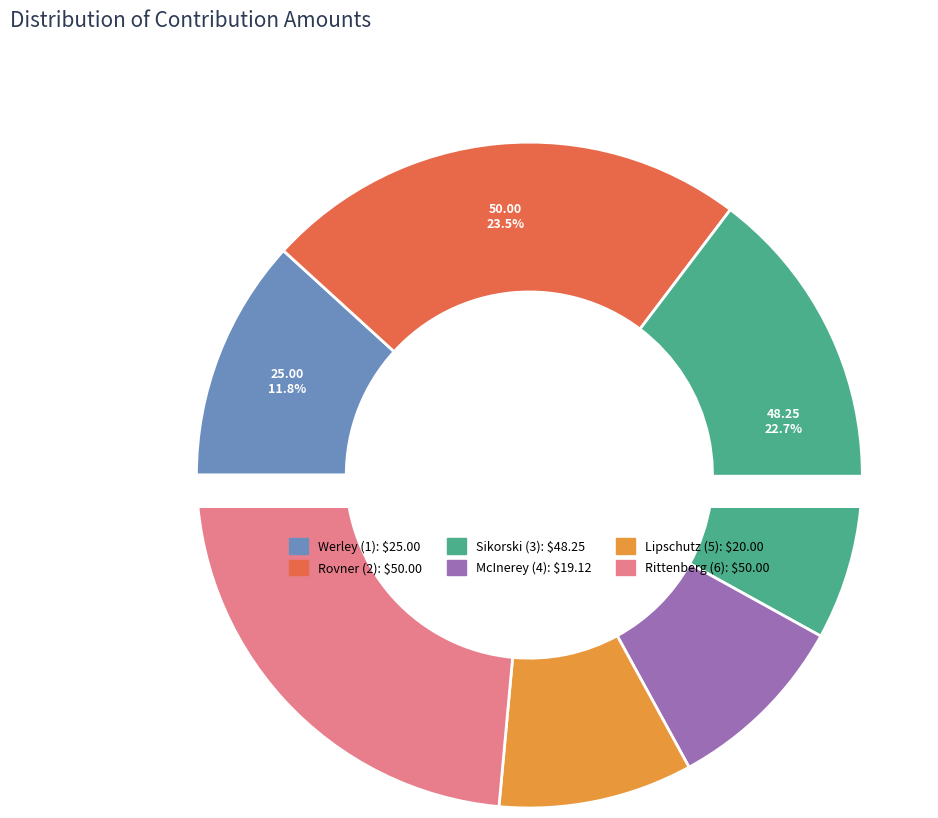

What percentage is NOT represented by Rovner (2)?

76.5%